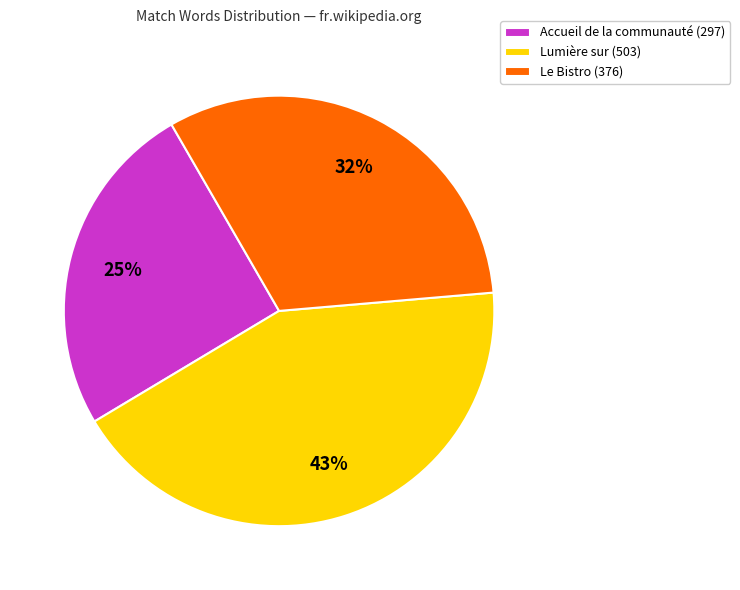

To the nearest percent, what is the difference between the largest and smallest slice percentages?

18%